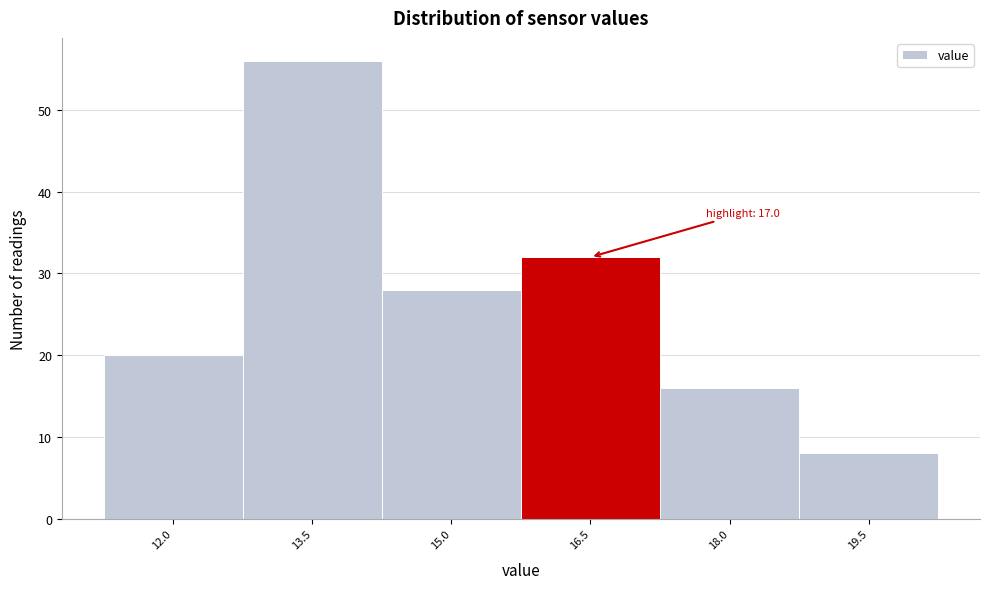

Reading right to left, transcribe all the data shown in this chart.

19.5=8	18.0=16	16.5=32	15.0=28	13.5=56	12.0=20